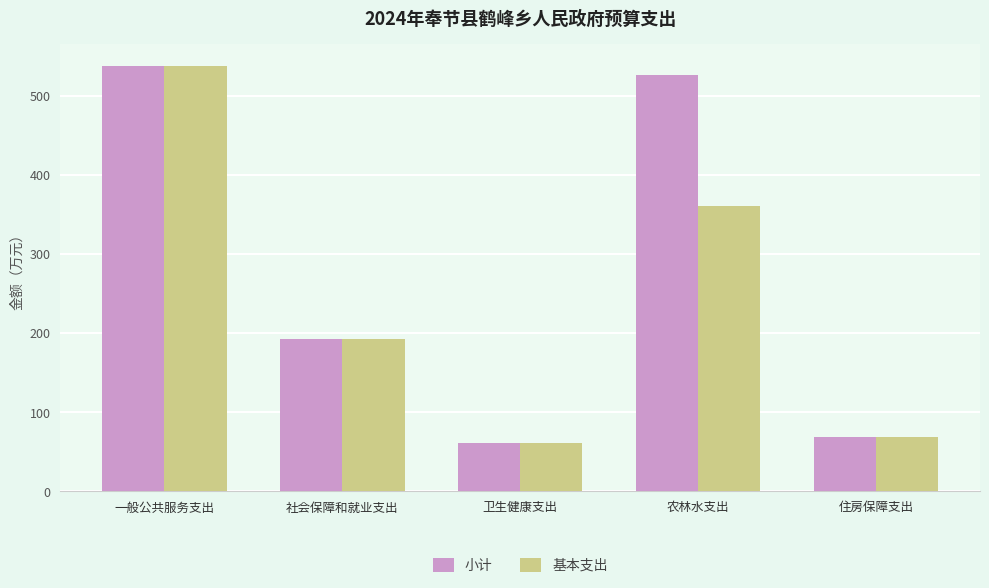

Between 一般公共服务支出 and 农林水支出, which series saw the biggest shift?

基本支出